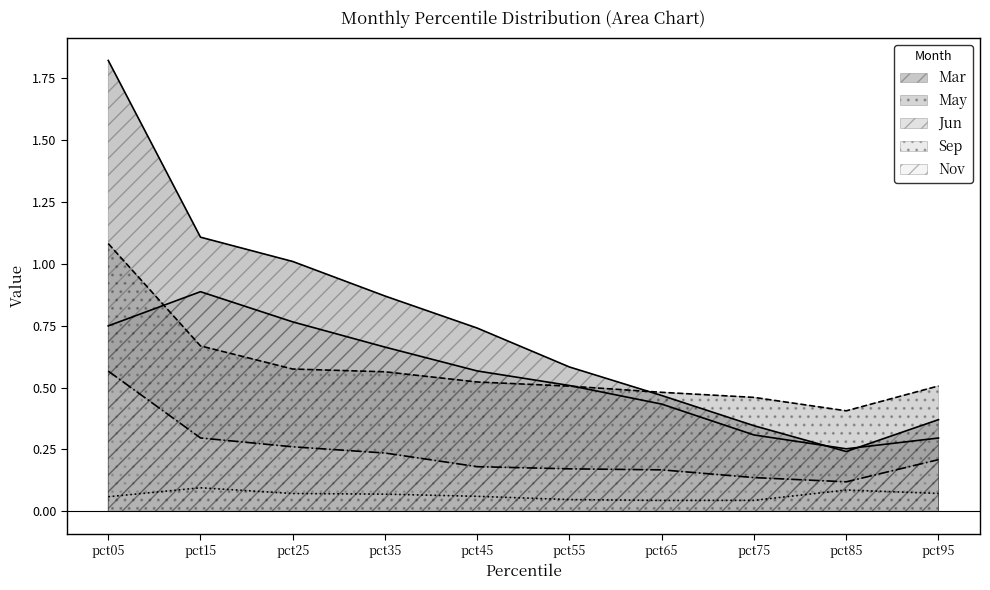

What are all the series names shown in the legend?

Mar, May, Jun, Sep, Nov